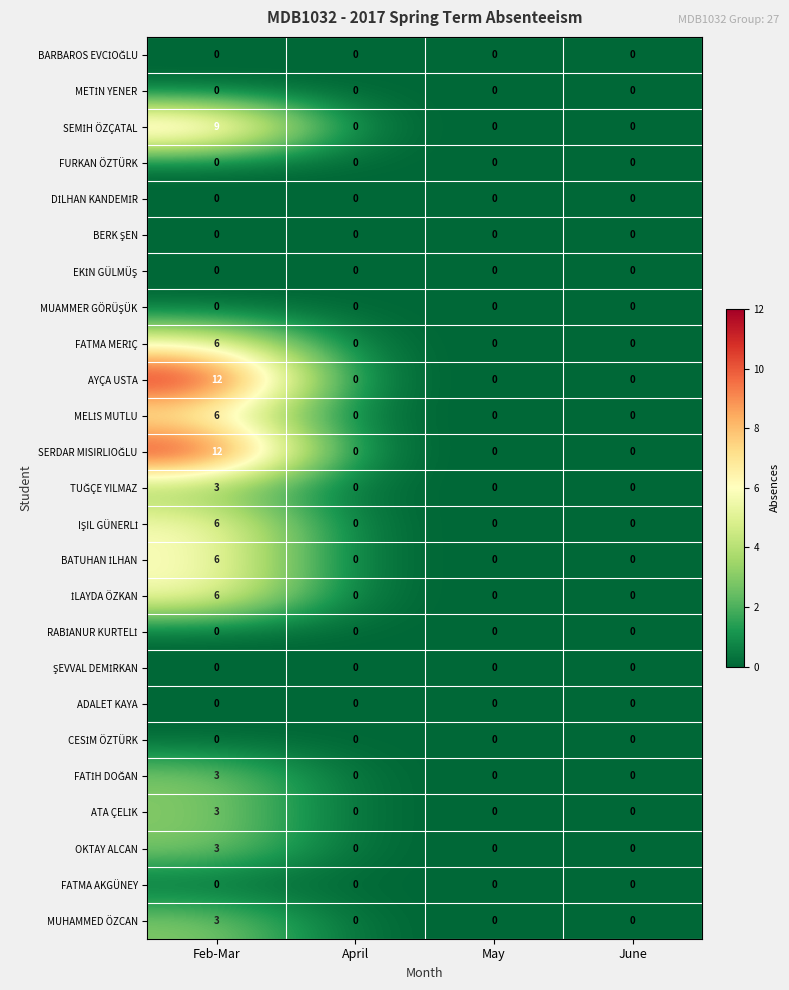

Which category has the highest value across all series?

Feb-Mar